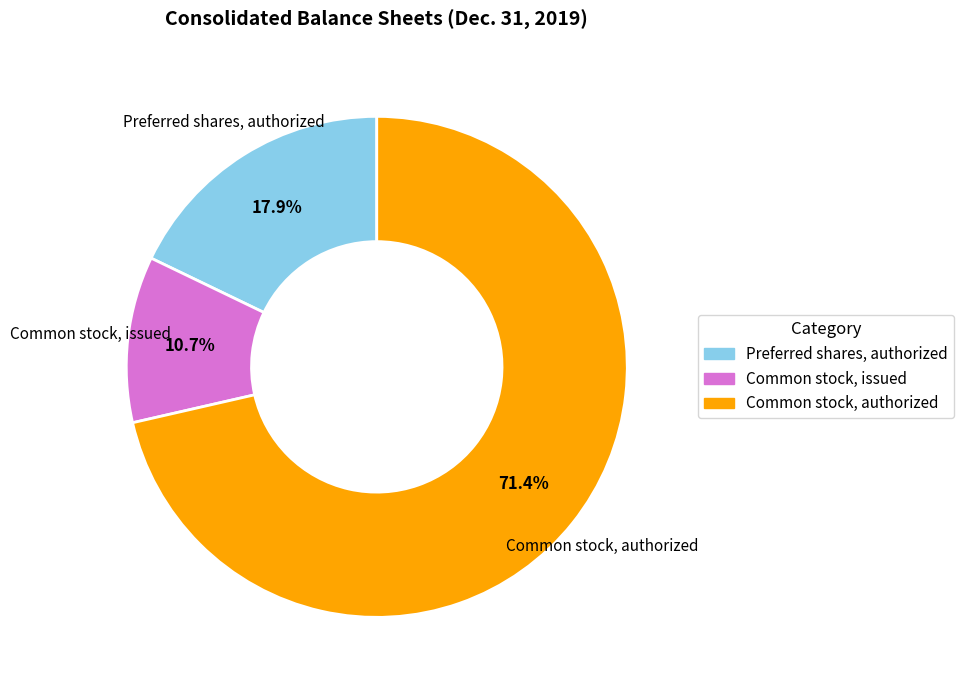

Count the number of slices in the pie.

3